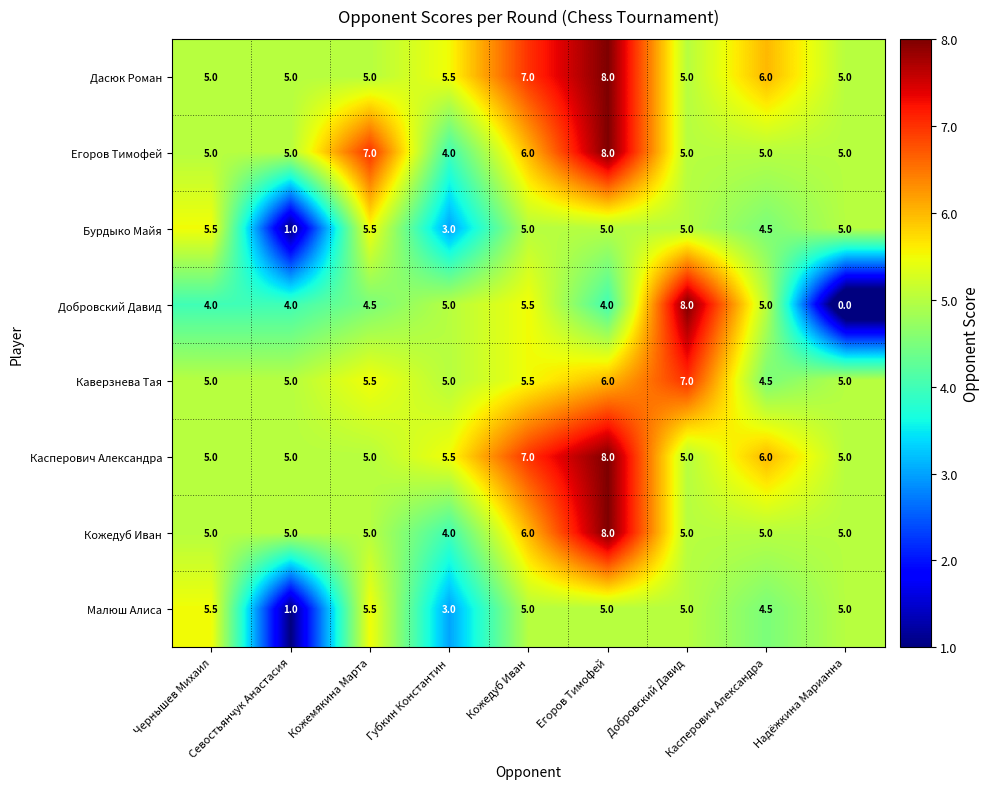

Which series has the widest spread of values?

Добровский Давид